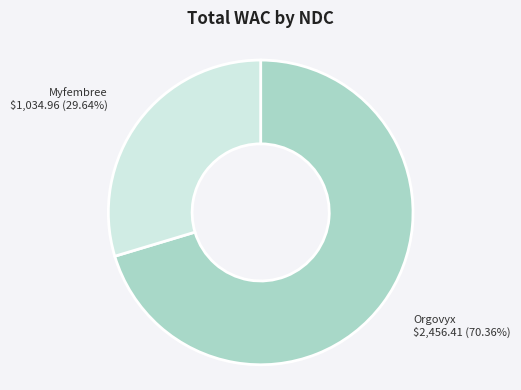

Is the sum of Orgovyx and Myfembree greater than half?

Yes